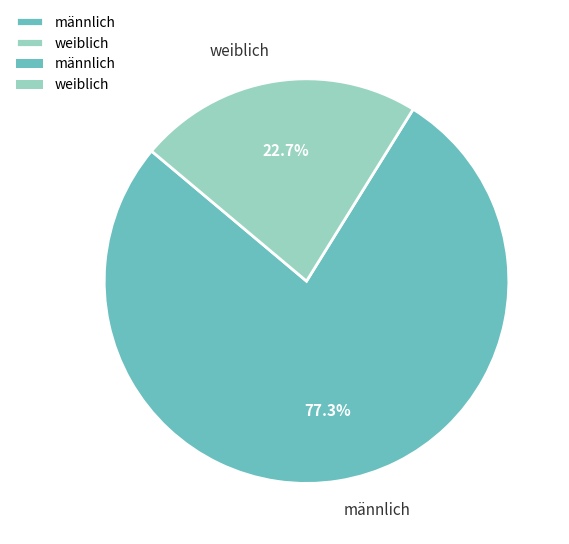

Which category has the smallest portion of the pie?

weiblich